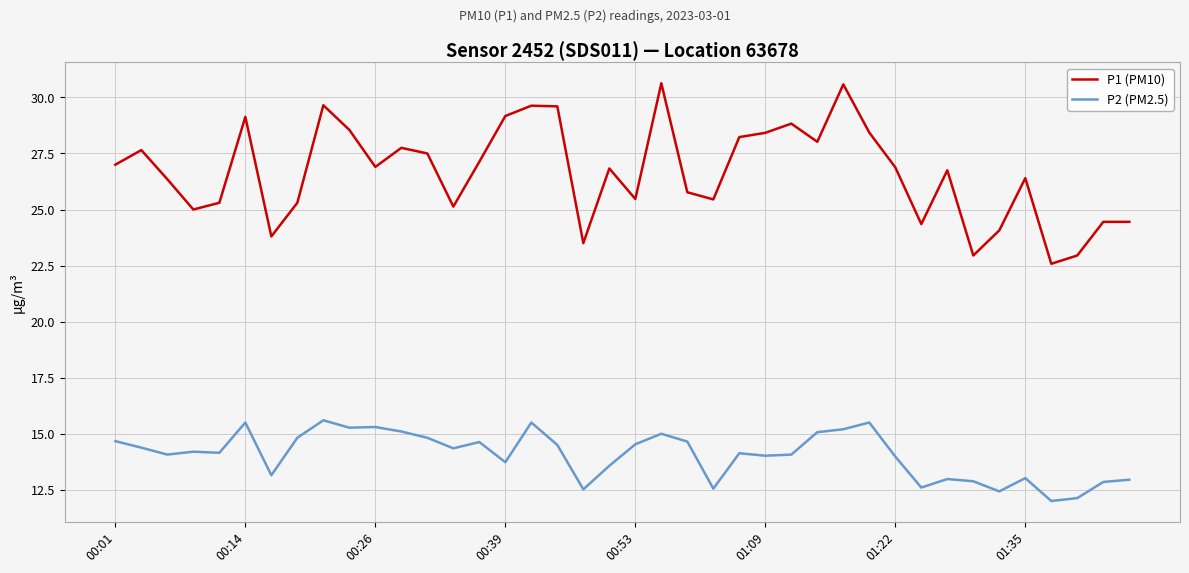

Which series has the largest total across all categories?

P1 (PM10)